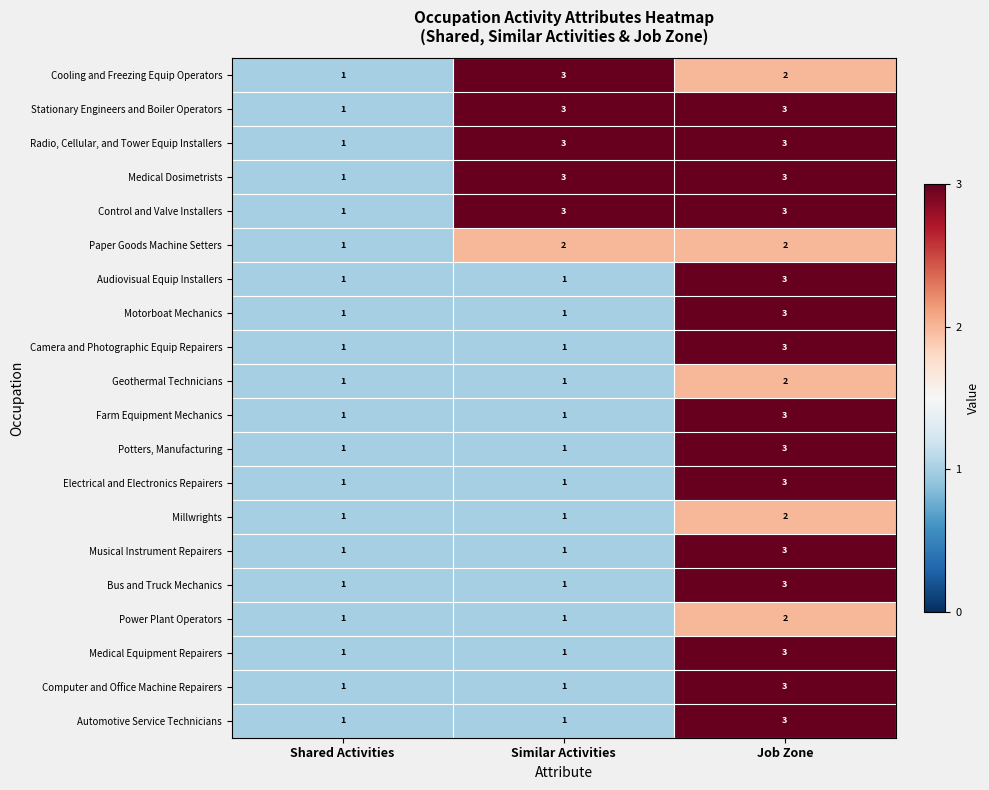

The value of Automotive Service Technicians at Job Zone is 5. True or false?

False